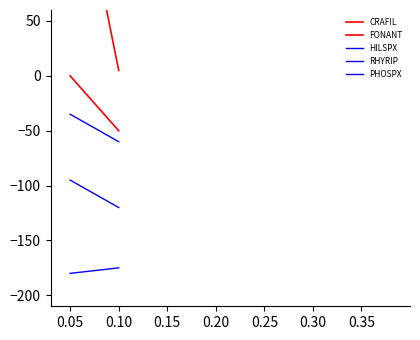

The value of FONANT at 0.10 is -25. True or false?

False